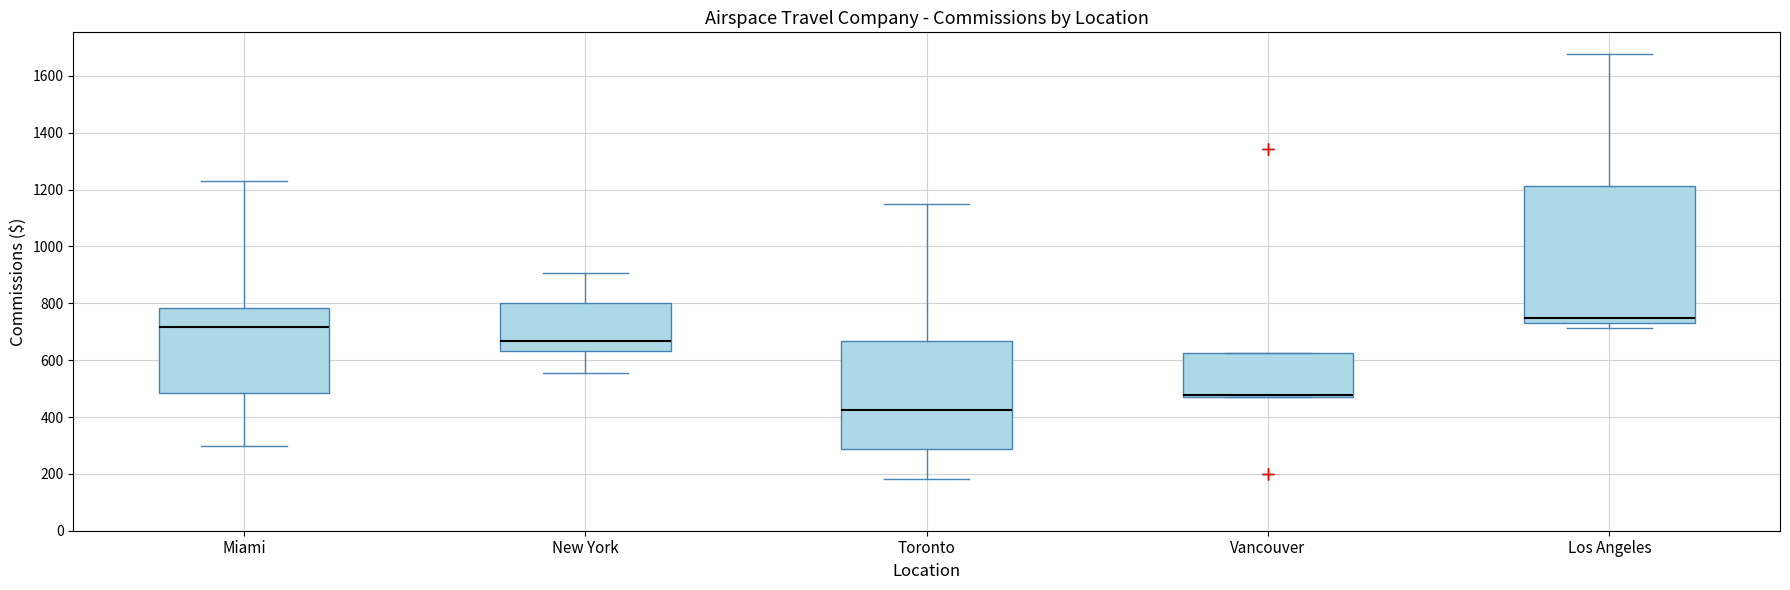

Reading left to right, transcribe this box plot: for each box, give where its median line is, the range the box spans, and where its two whiskers end, as read against the y-axis. The values are not printed on the chart, so give them approximately, as read against the axis.

Miami: median 720, box 480 to 780, whiskers 300 to 1220
New York: median 660, box 640 to 800, whiskers 560 to 900
Toronto: median 420, box 280 to 660, whiskers 180 to 1140
Vancouver: median 480 (drawn on the box's lower edge), box 480 to 620, whiskers 480 to 620
Los Angeles: median 760, box 740 to 1220, whiskers 720 to 1680